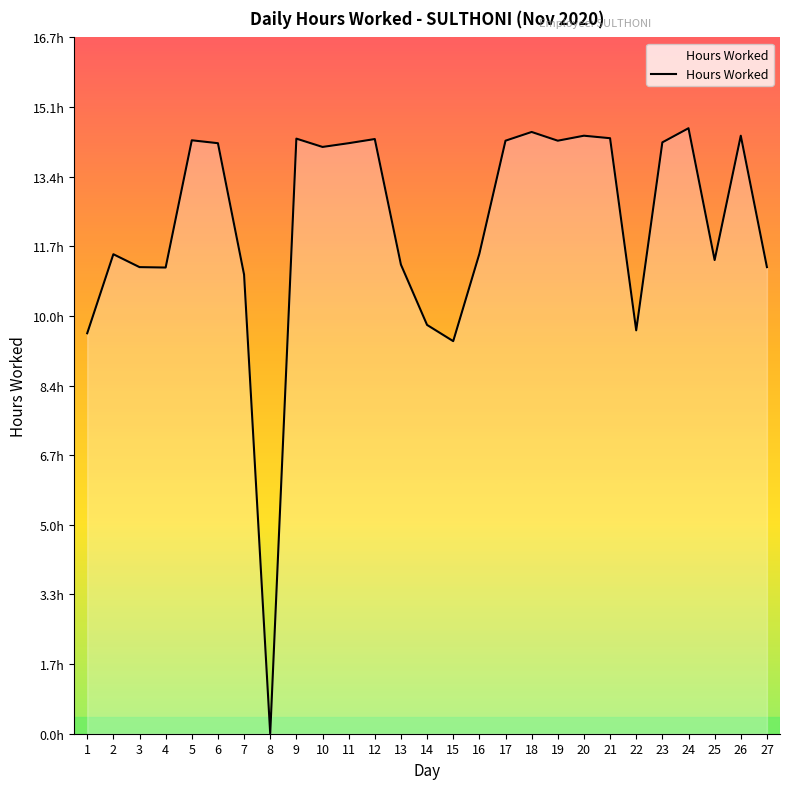

How many points are lower than both their immediate neighbors (excluding endpoints)?

7